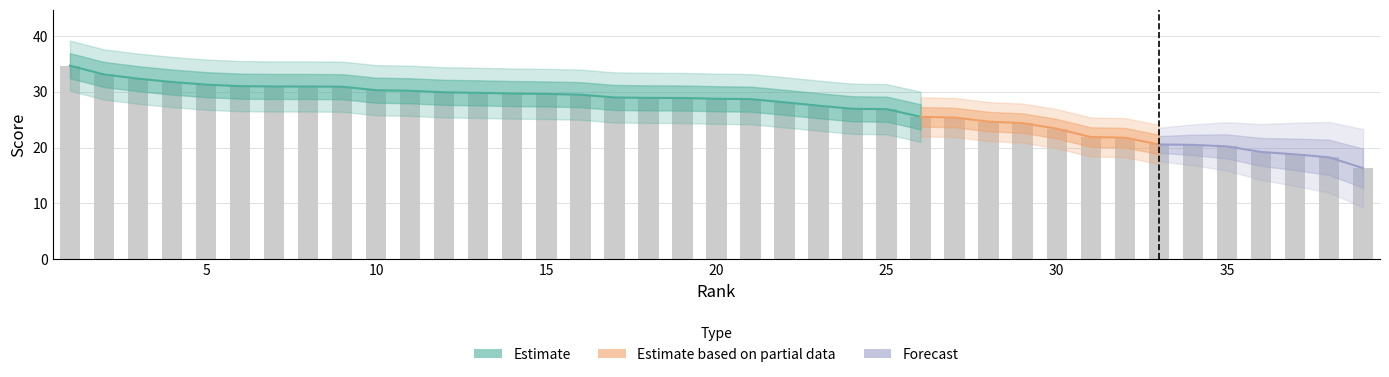

Read the value at 25.

26.9